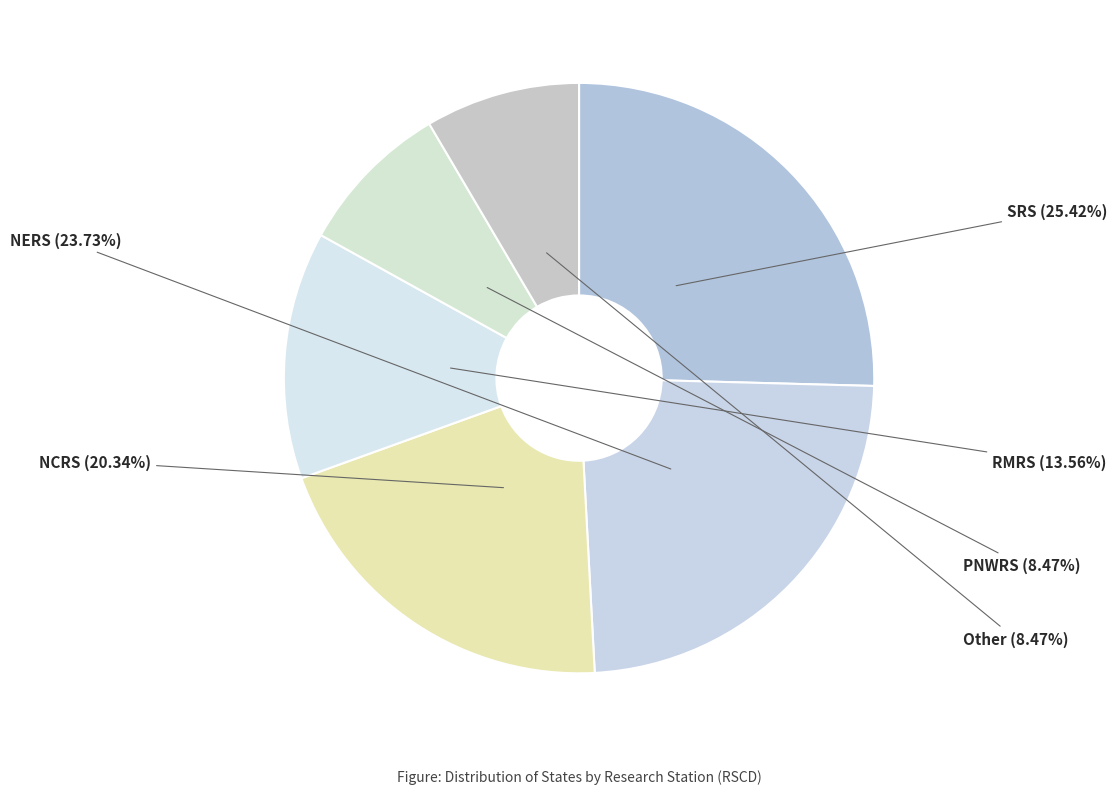

True or false: RMRS accounts for 14% of the total.

True